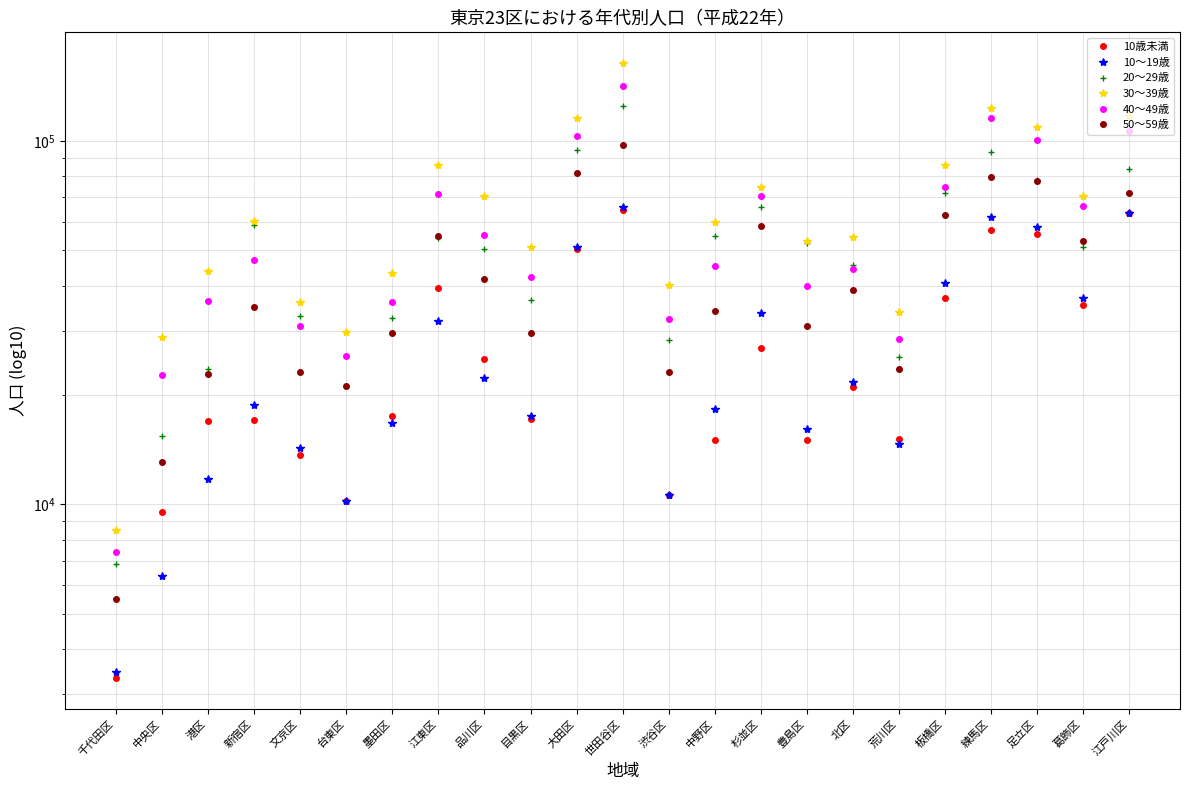

Reading left to right, what are all the values shown in this chart?

10歳未満: 3327	9544	17016	17057	13723	10216	17529	39324	25092	17201	50507	64677	10639	15084	26870	15081	21110	15118	37060	57011	55359	35300	63379
10～19歳: 3452	6341	11729	18734	14268	10241	16777	32078	22355	17497	51128	65890	10611	18298	33713	16109	21759	14677	40680	61789	58102	37031	63417
20～29歳: 6855	15411	23635	58672	32961	21243	32624	54051	50361	36636	94373	124997	28301	54936	65751	52437	45496	25414	72097	93405	78179	50957	83826
30～39歳: 8519	28910	43820	60193	36124	29747	43285	86028	70554	51168	115573	163913	40216	59736	74828	53025	54394	33810	85732	123681	109061	70415	117483
40～49歳: 7383	22668	36227	46970	30905	25585	36006	71669	55276	42338	103465	142067	32358	45244	70447	40015	44561	28537	74714	115814	100939	66198	106803
50～59歳: 5490	13089	22888	34952	23144	21227	29579	54912	41707	29593	81807	97845	23085	34065	58364	30944	38919	23602	62789	79542	77611	53081	72035